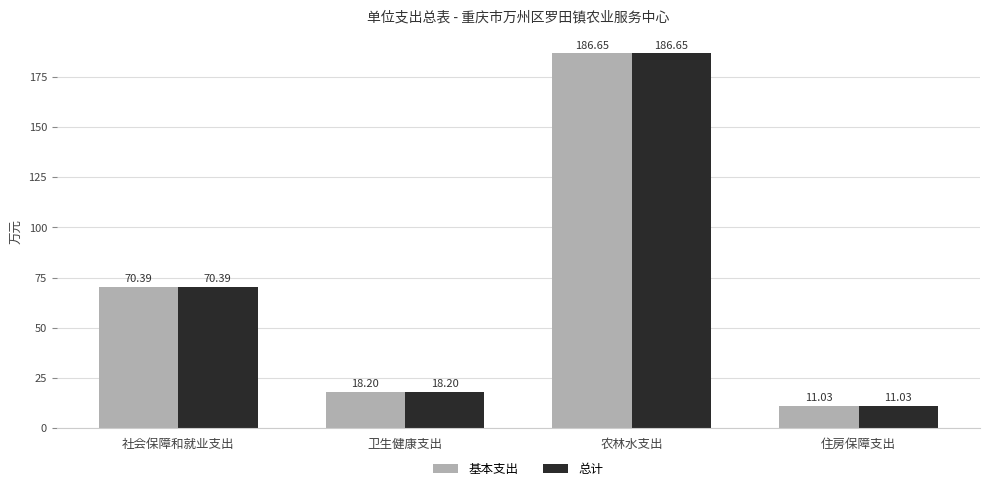

The value of 总计 at 社会保障和就业支出 is 116.9. True or false?

False